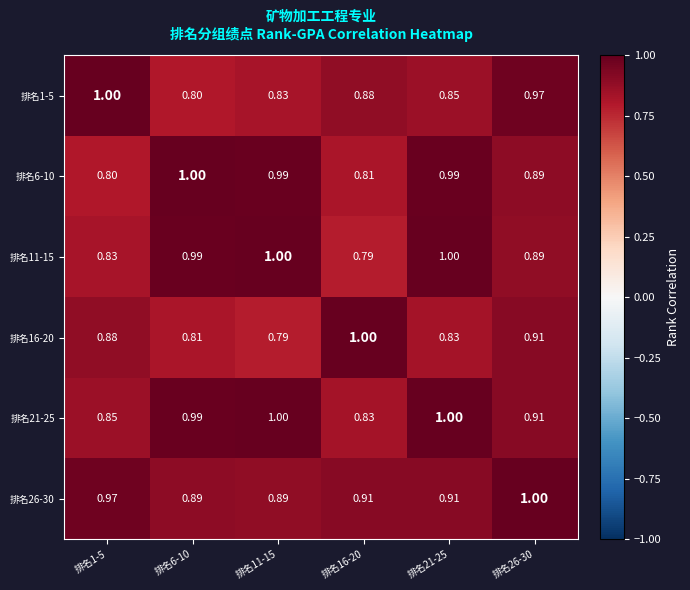

Is the value of 排名16-20 at 排名1-5 greater than the value of 排名6-10 at 排名1-5?

Yes